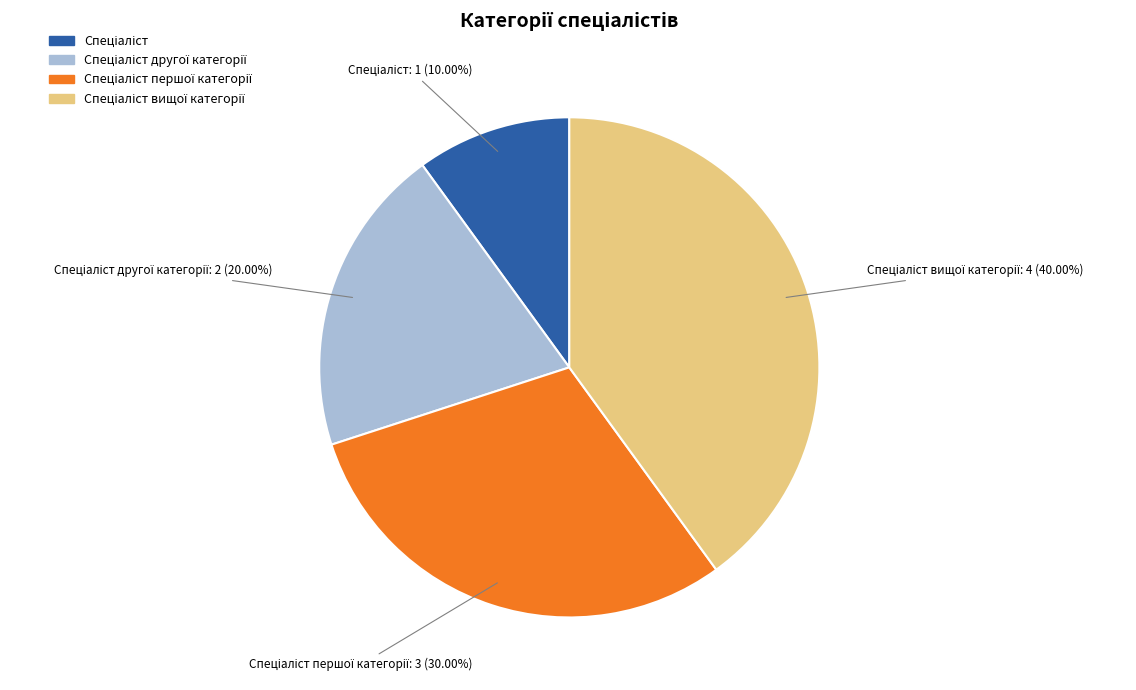

Is there any slice that represents more than half of the pie?

No